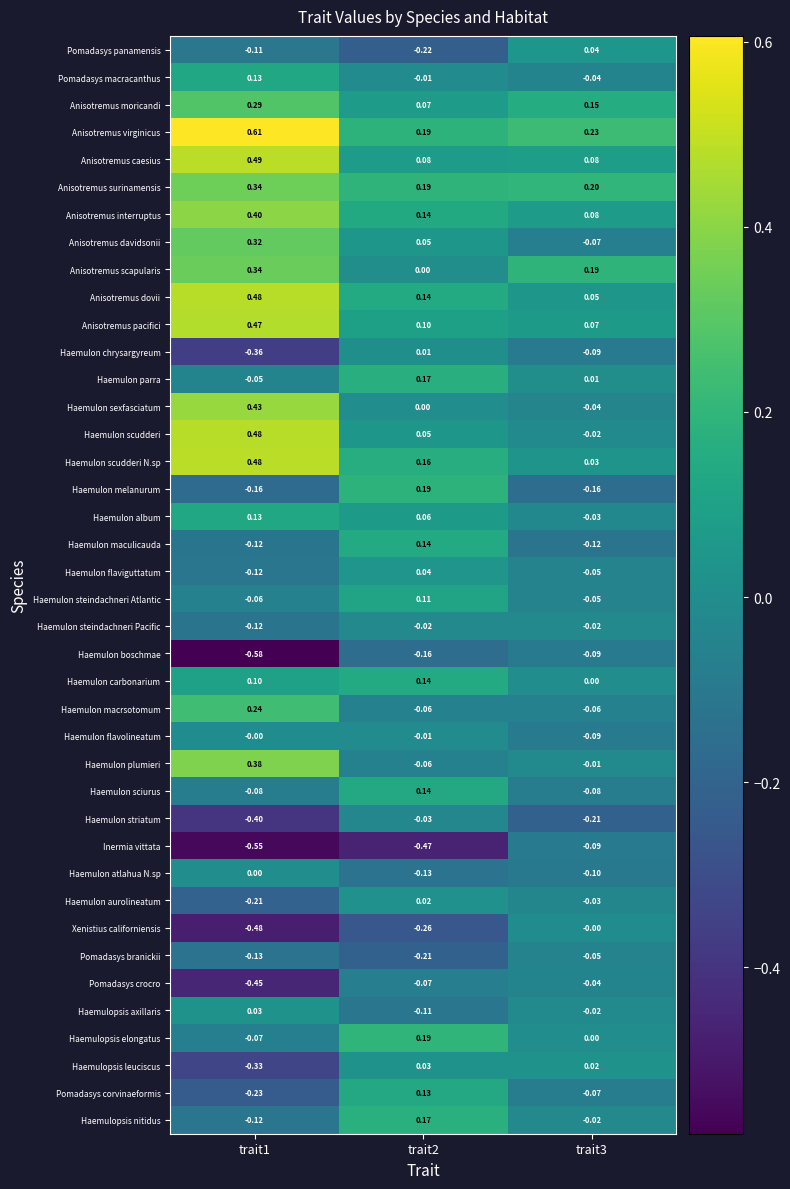

Which series has the largest range (max minus min)?

Haemulon scudderi